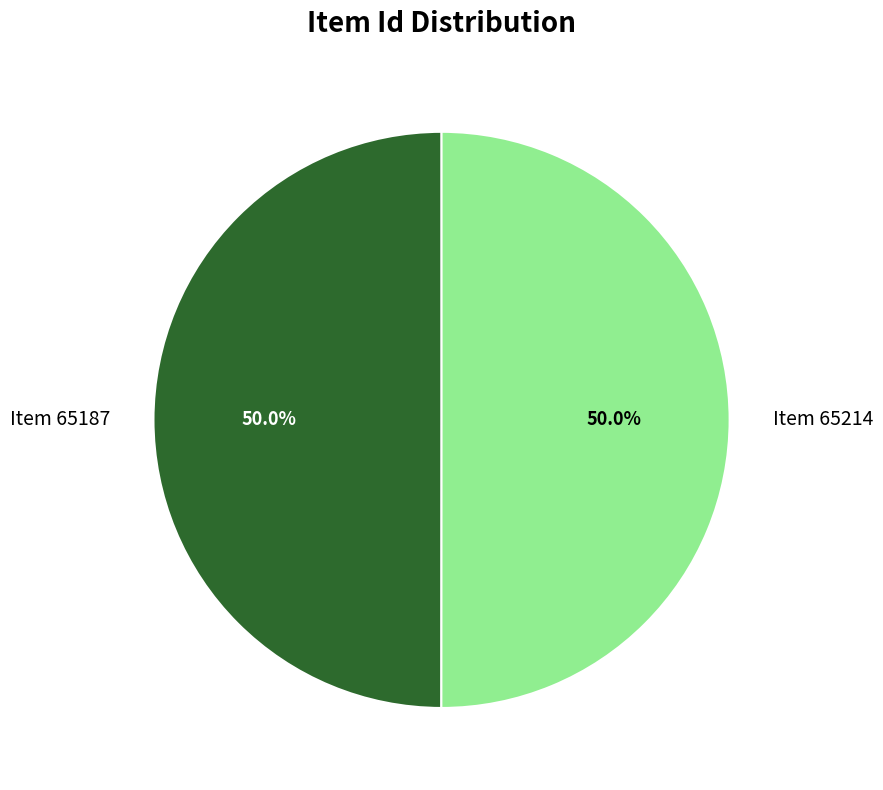

Approximately how many times larger is the value at Item 65214 compared to Item 65187?

1.0